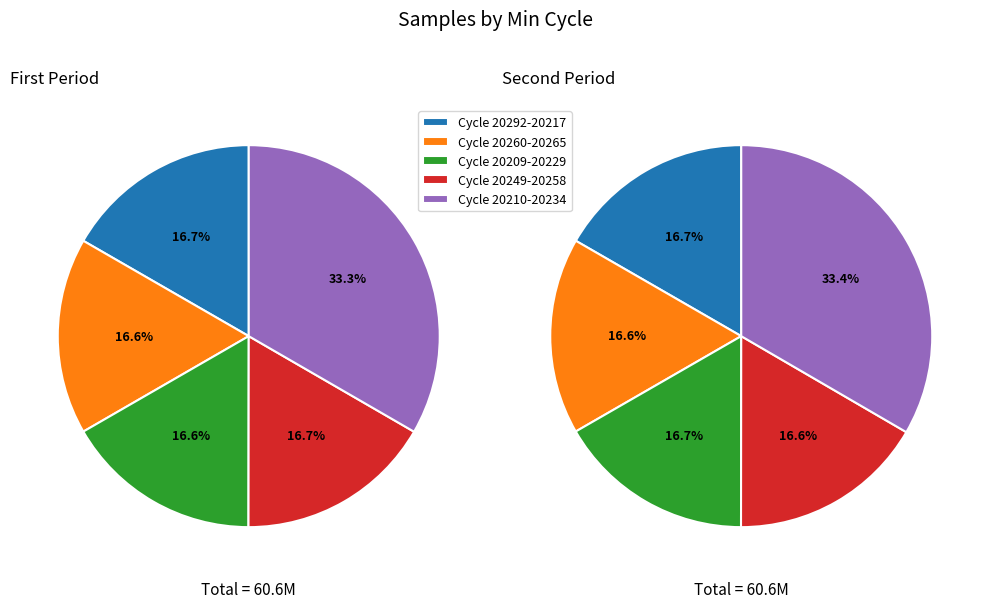

True or false: 20249 accounts for 16% of the total.

False